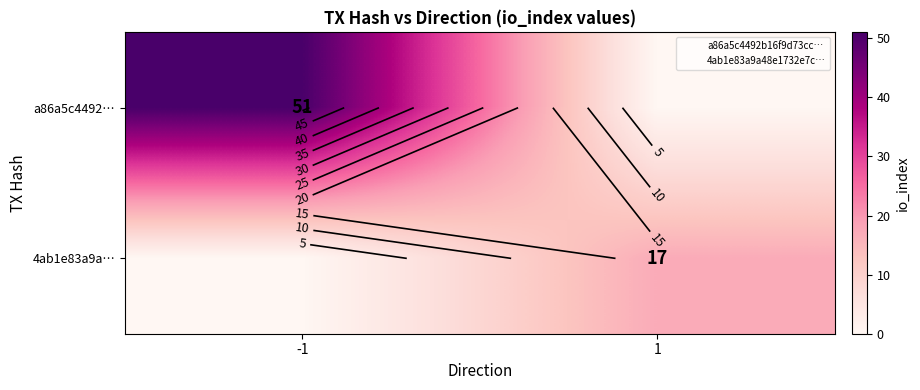

What is the spread (max minus min) of values at 1?

17